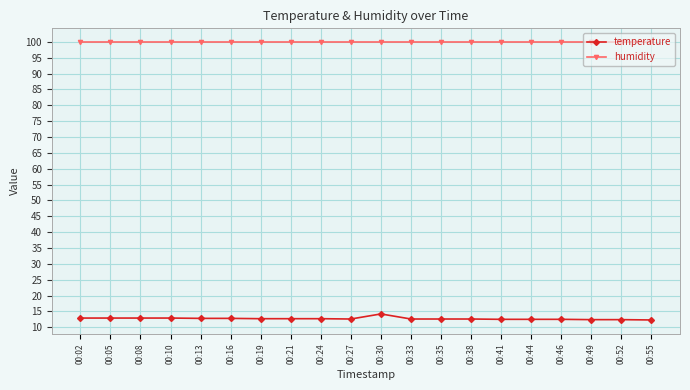

The temperature series shows 16.5 at 00:33. True or false?

False